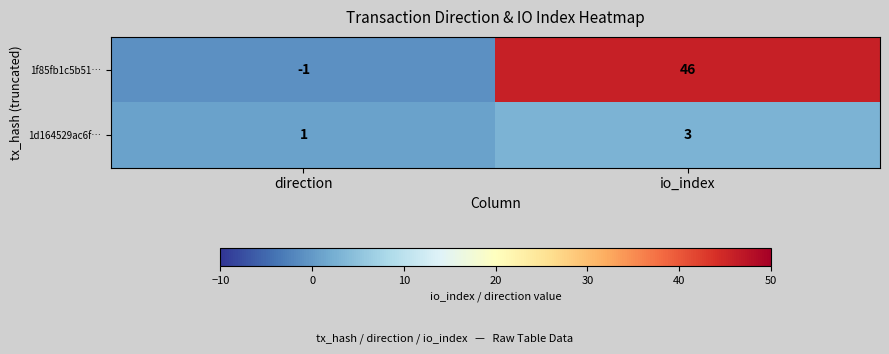

At io_index, list the series in order from smallest to largest.

1d164529ac6f…, 1f85fb1c5b51…